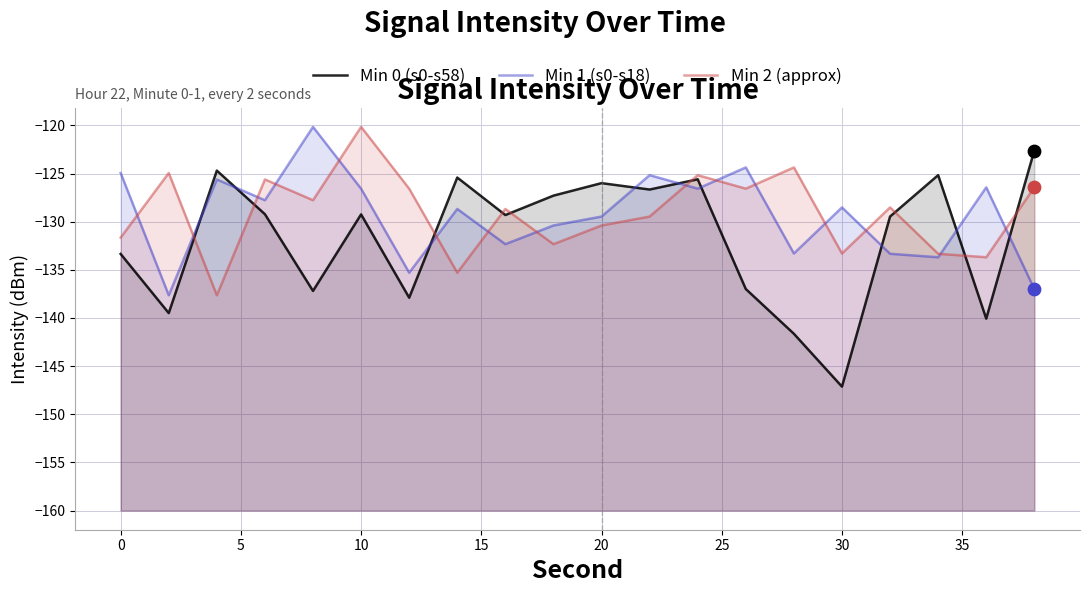

Is the value of Min 1 (s0-s18) at 15 greater than the value of Min 0 (s0-s58) at 16?

Yes